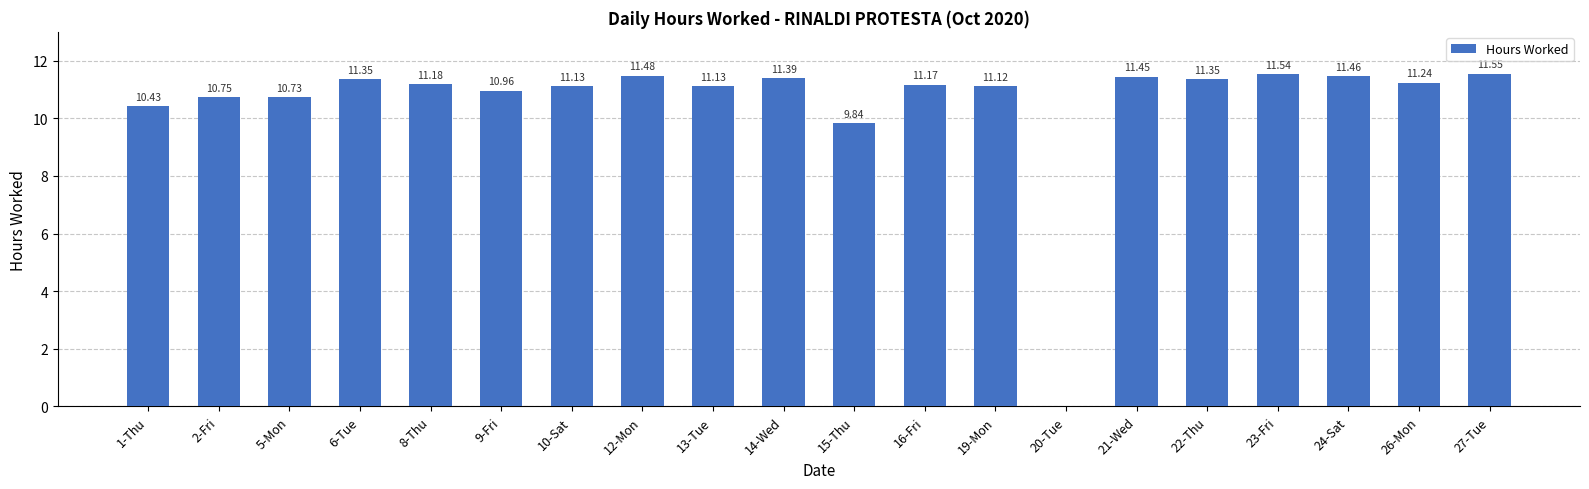

What is the sum of the values at 12-Mon and 2-Fri?

22.2